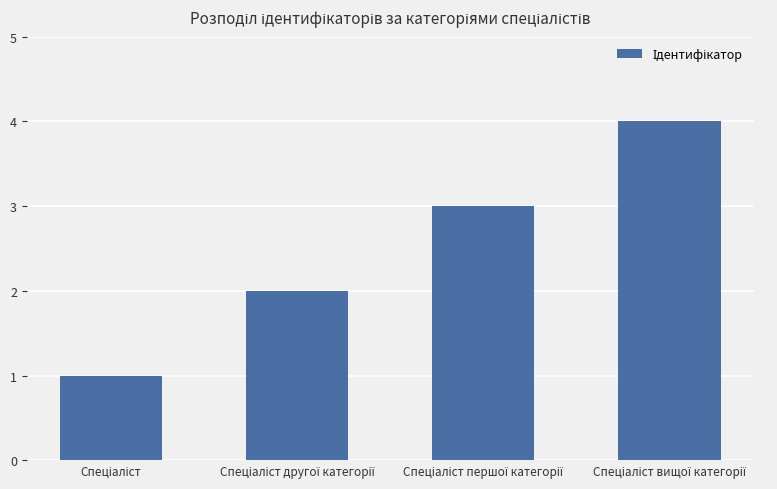

How many values are between 2 and 4?

3